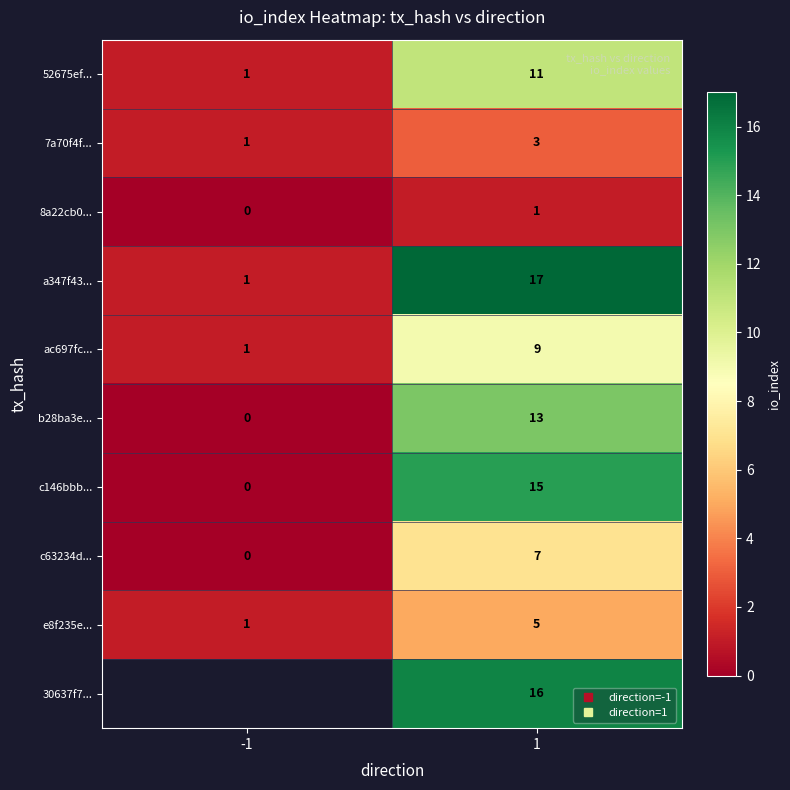

At which category is the sum across all series the highest?

1